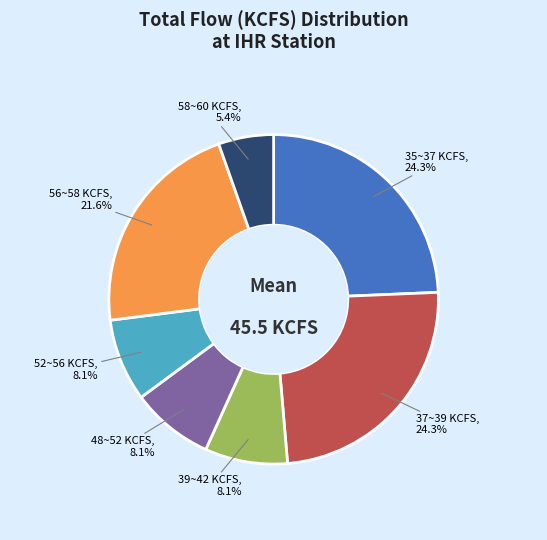

To the nearest percent, what is the difference between the largest and smallest slice percentages?

19%